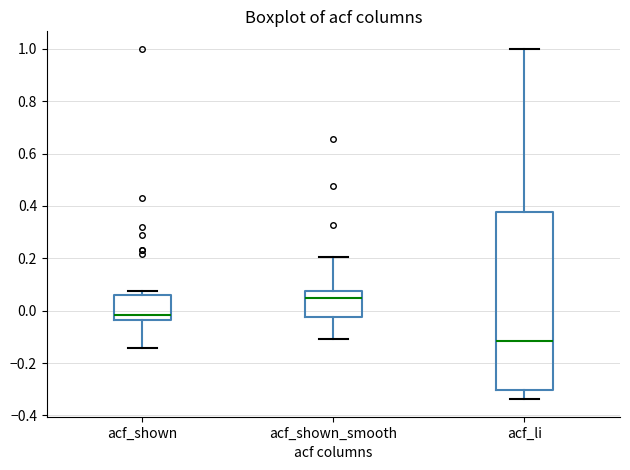

Reading left to right, read every box against the y-axis: the position of its median line, the range the box covers, and the ends of its whiskers. The values are not printed on the chart, so give them approximately, as read against the axis.

acf_shown: median -0.02, box -0.04 to 0.06, whiskers -0.14 to 0.08
acf_shown_smooth: median 0.04, box -0.02 to 0.08, whiskers -0.10 to 0.20
acf_li: median -0.12, box -0.30 to 0.38, whiskers -0.34 to 1.00